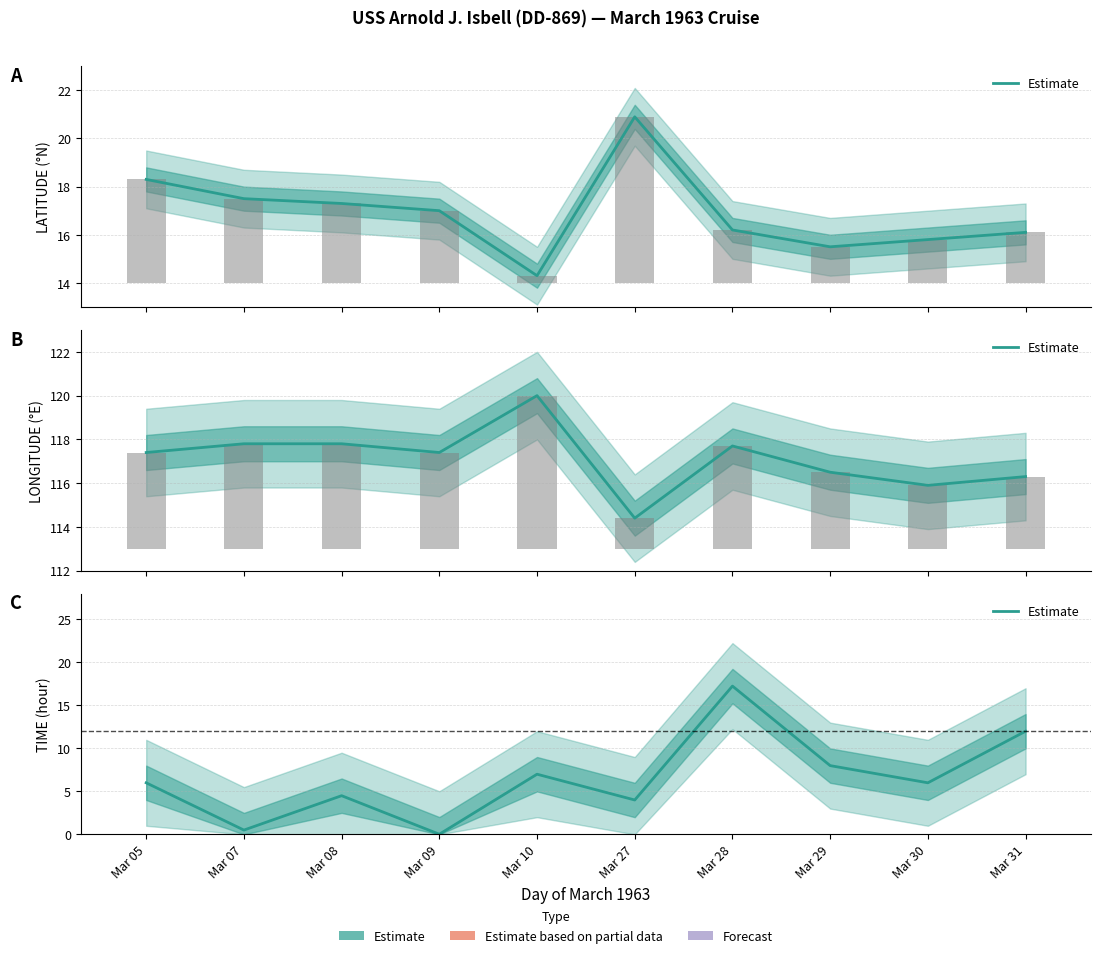

What is the change in value from Mar 10 to Mar 27?

-3.0